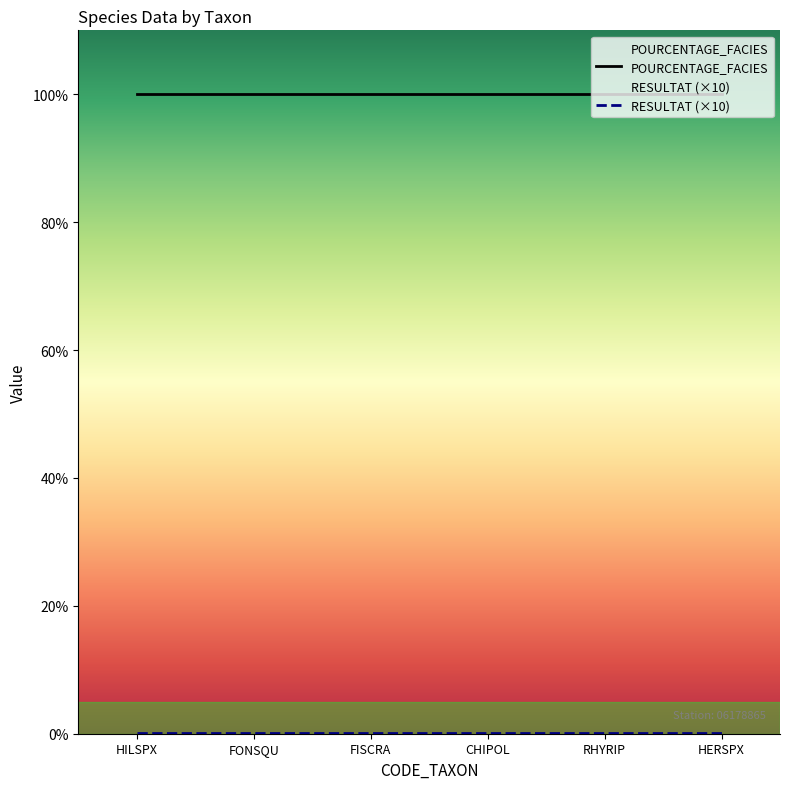

True or false: RESULTAT and POURCENTAGE_FACIES intersect in this chart.

False